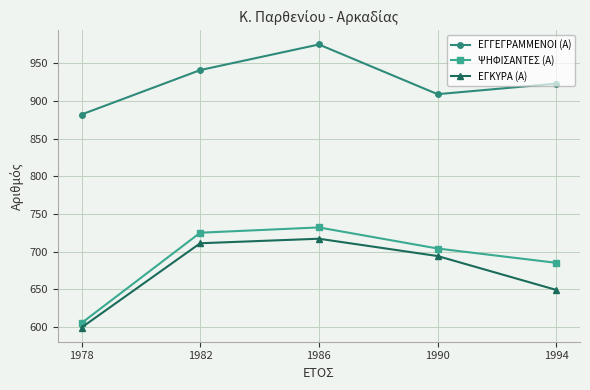

True or false: ΕΓΓΕΓΡΑΜΜΕΝΟΙ (Α) and ΕΓΚΥΡΑ (Α) intersect in this chart.

False